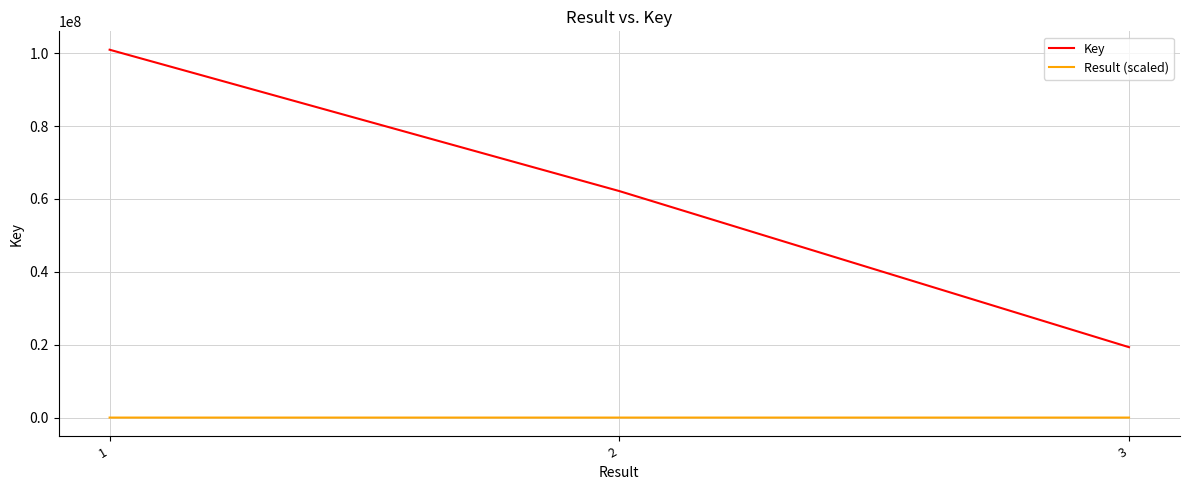

Rank the series by their maximum value, from lowest to highest.

Result (scaled), Key